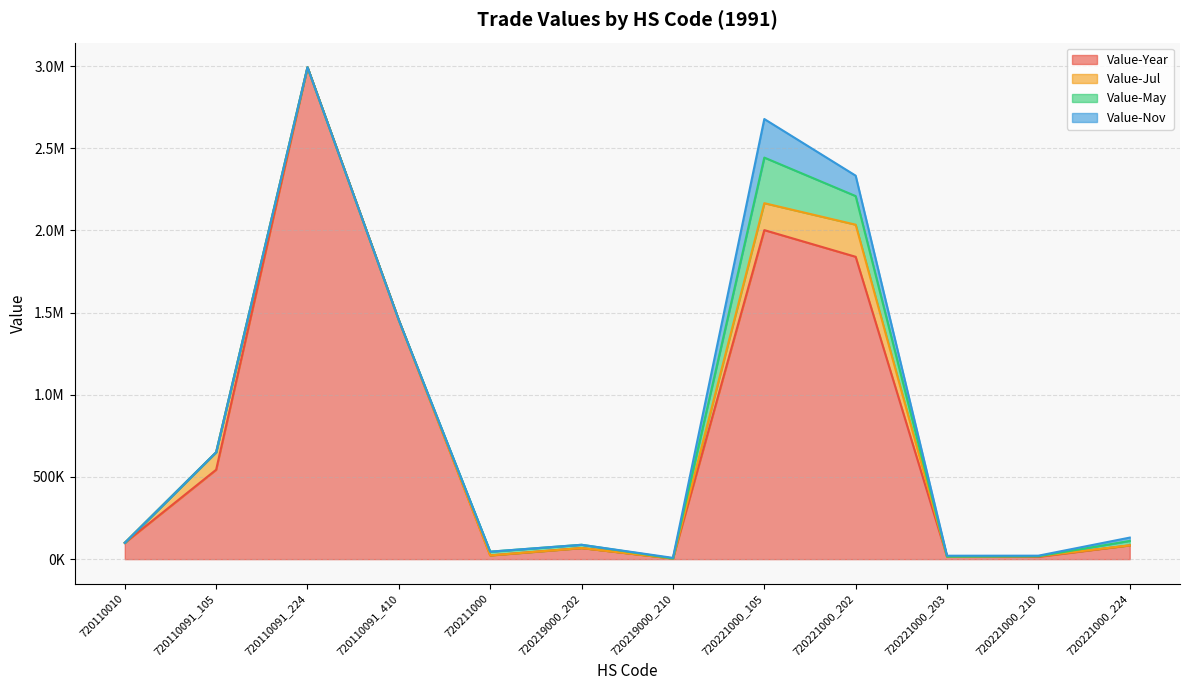

Reading right to left, extract all data points from this chart.

Value-Year: 720221000_224=83980	720221000_210=14092	720221000_203=15079	720221000_202=1839319	720221000_105=2001597	720219000_210=3870	720219000_202=67460	720211000=22728	720110091_410=1453683	720110091_224=2992534	720110091_105=543826	720110010=99144
Value-Jul: 720221000_224=0	720221000_210=3452	720221000_203=0	720221000_202=195268	720221000_105=163859	720219000_210=0	720219000_202=0	720211000=0	720110091_410=0	720110091_224=0	720110091_105=106350	720110010=0
Value-May: 720221000_224=26740	720221000_210=0	720221000_203=0	720221000_202=174081	720221000_105=277351	720219000_210=0	720219000_202=19875	720211000=22728	720110091_410=0	720110091_224=0	720110091_105=0	720110010=0
Value-Nov: 720221000_224=20248	720221000_210=3481	720221000_203=5710	720221000_202=124219	720221000_105=234681	720219000_210=3870	720219000_202=0	720211000=0	720110091_410=0	720110091_224=0	720110091_105=0	720110010=0